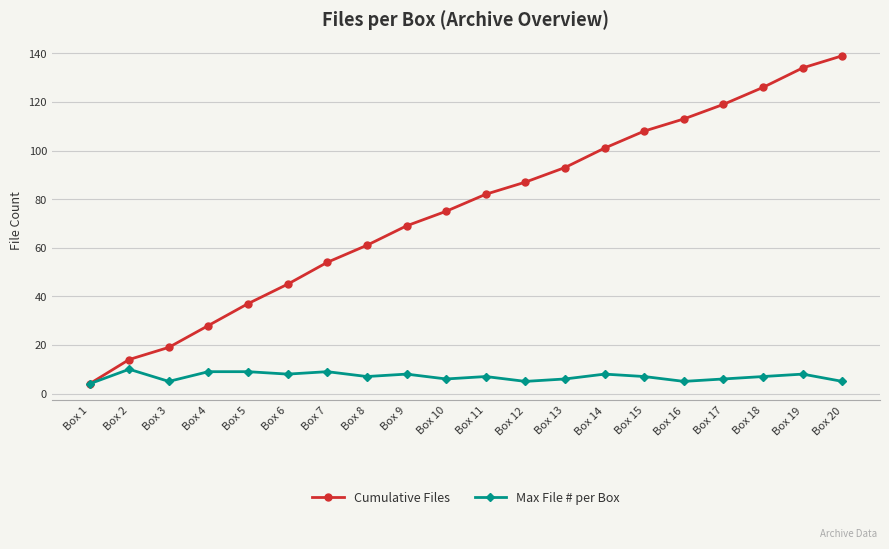

How many data points does each series have?

20